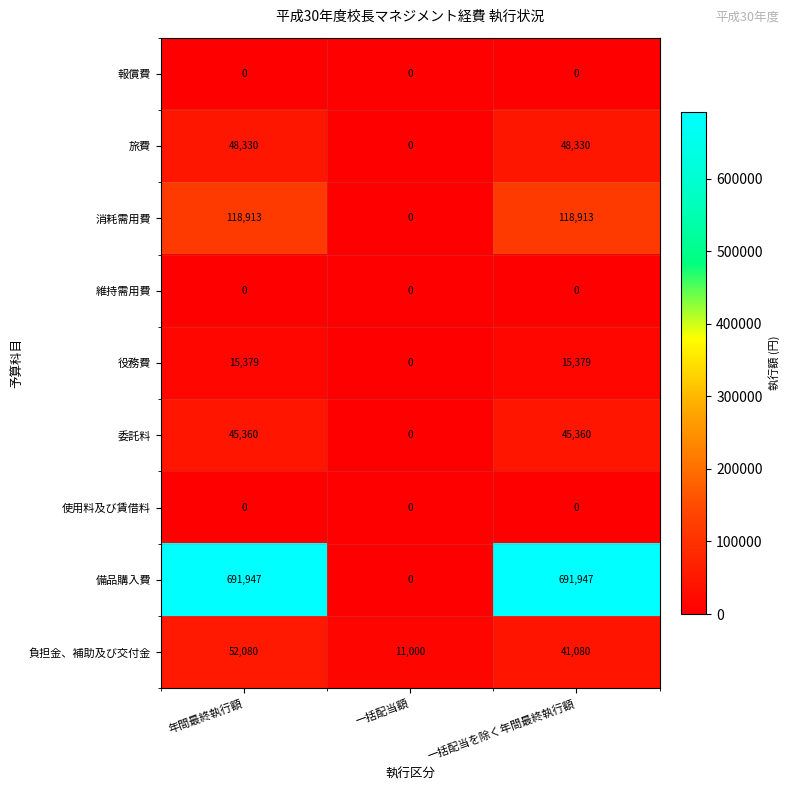

At which category is the sum across all series the highest?

年間最終執行額